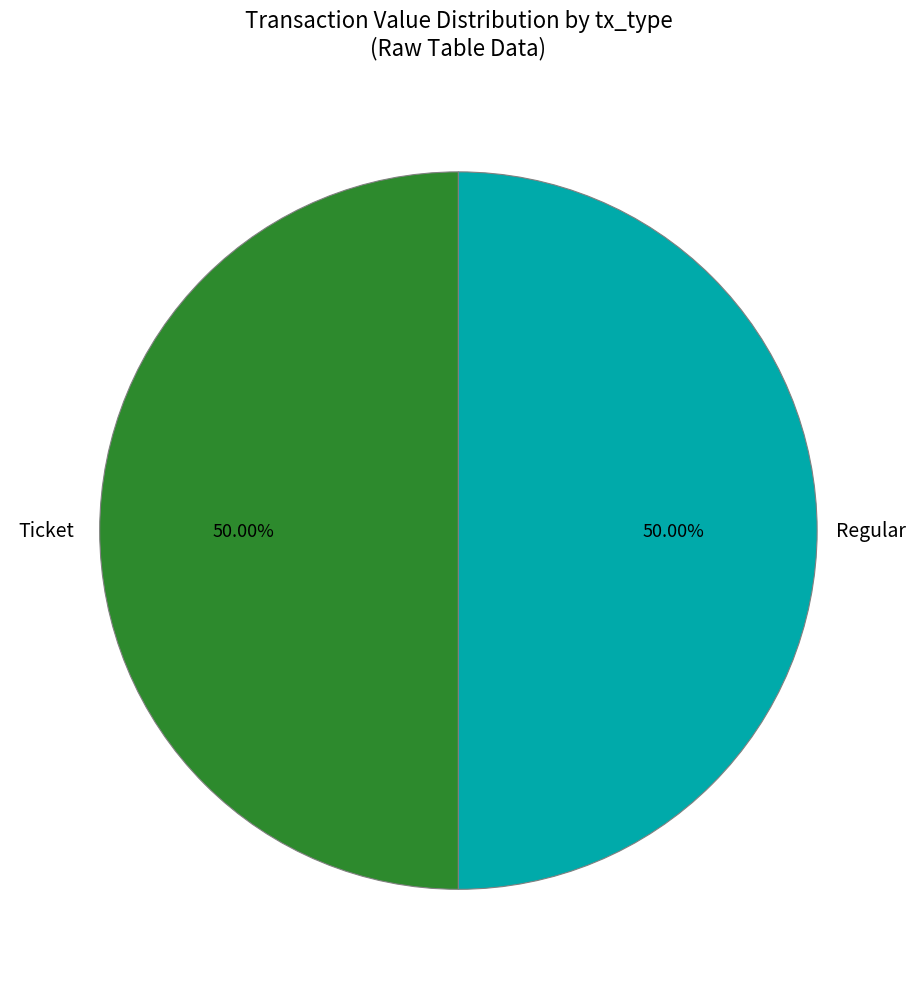

How many slices are in this pie chart?

2